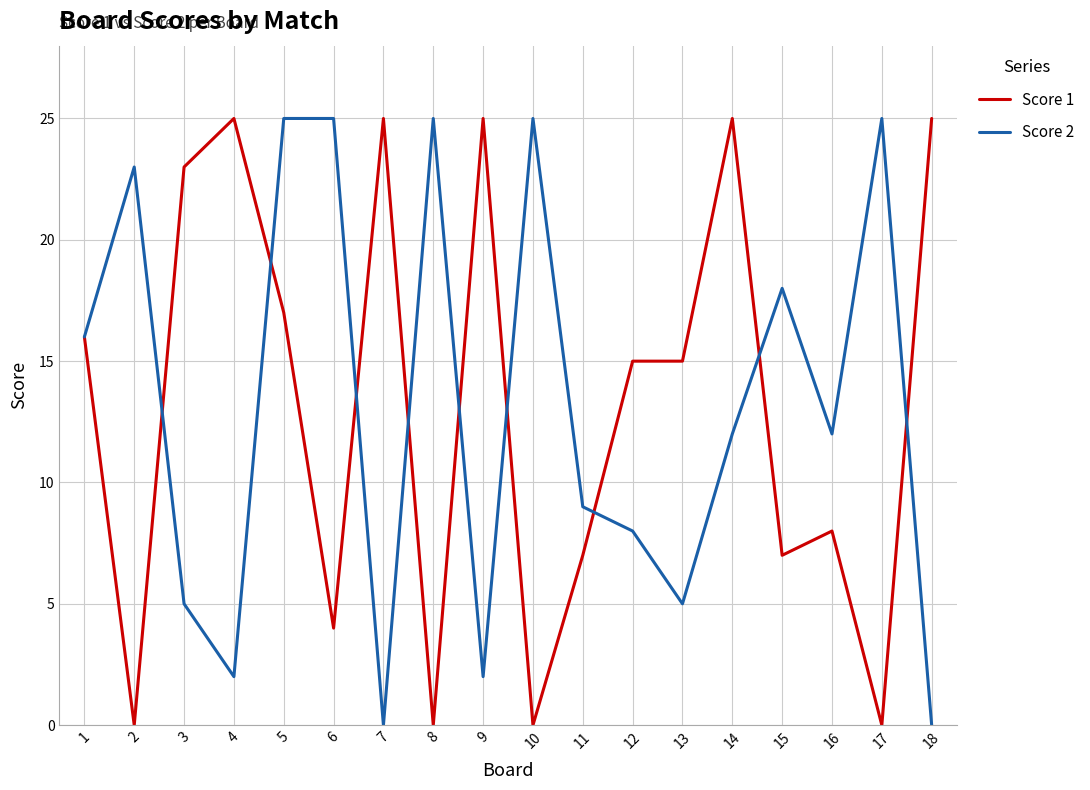

Where is the first local maximum for Score 2?

2